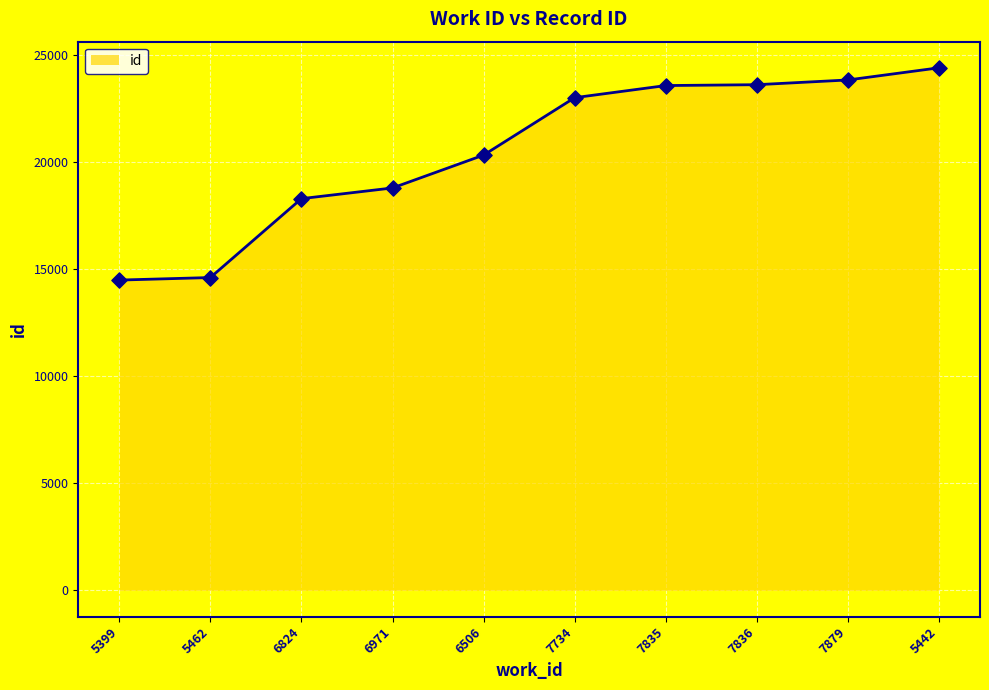

What is the change in value from 7835 to 7879?

+261